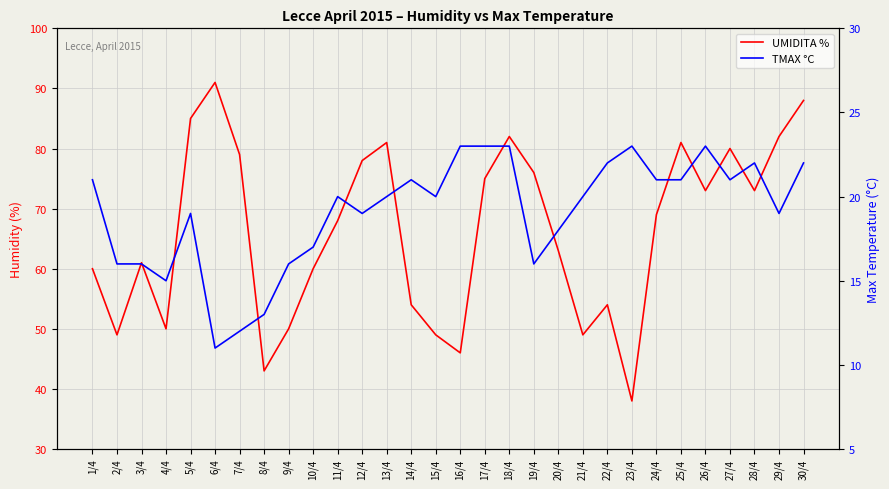

True or false: TMAX °C and UMIDITA % cross at least once.

False